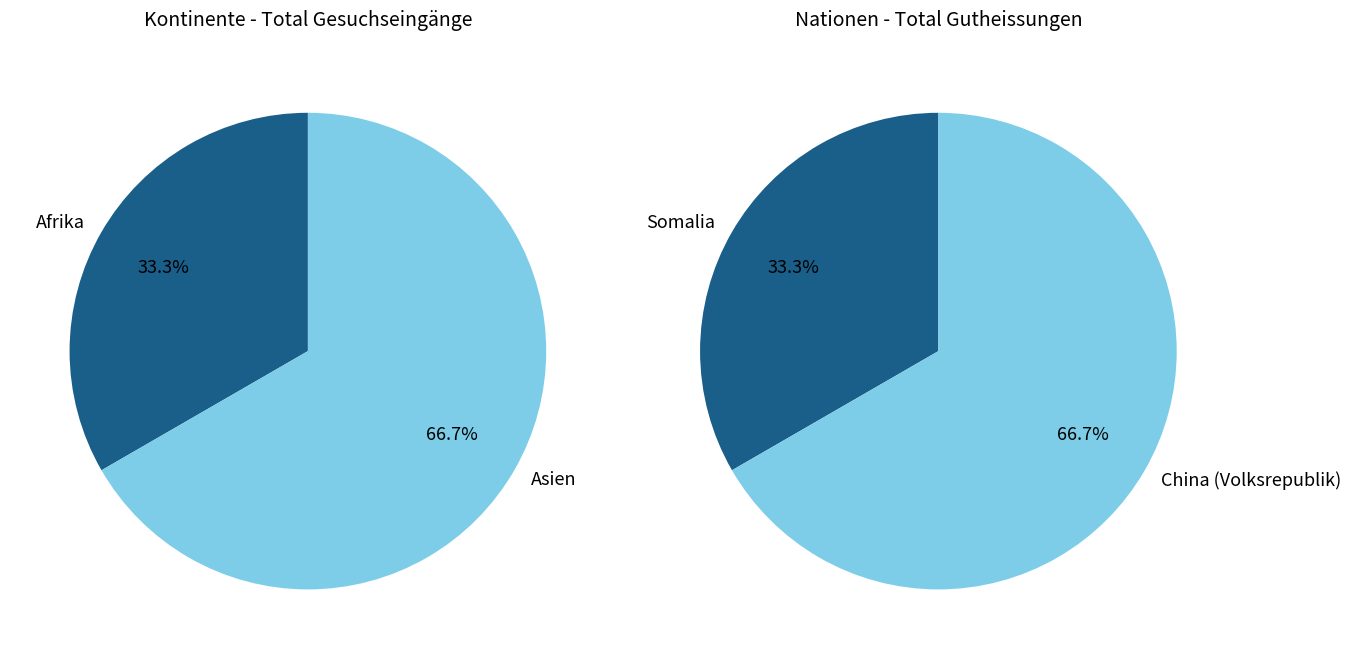

Combined, do Asien and Amerika account for over 50%?

Yes